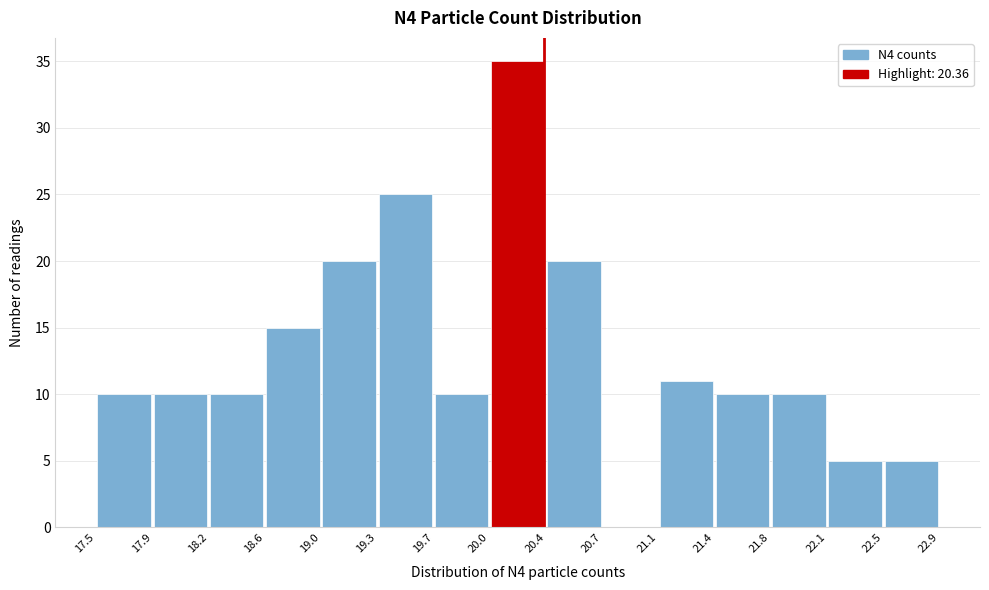

What is the height of the bar covering 19.3 to 19.7 on the x-axis? The values are not printed on the chart, so give them approximately, as read against the axis.

25